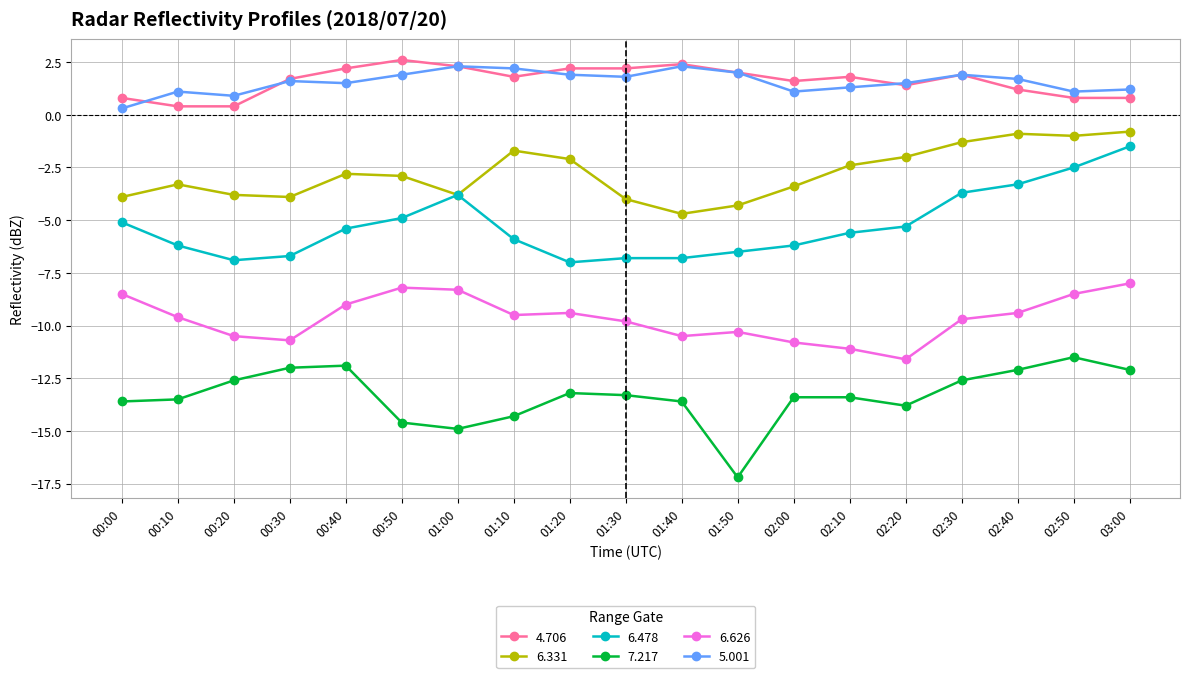

What is the label of the 18th point from the right?

00:10